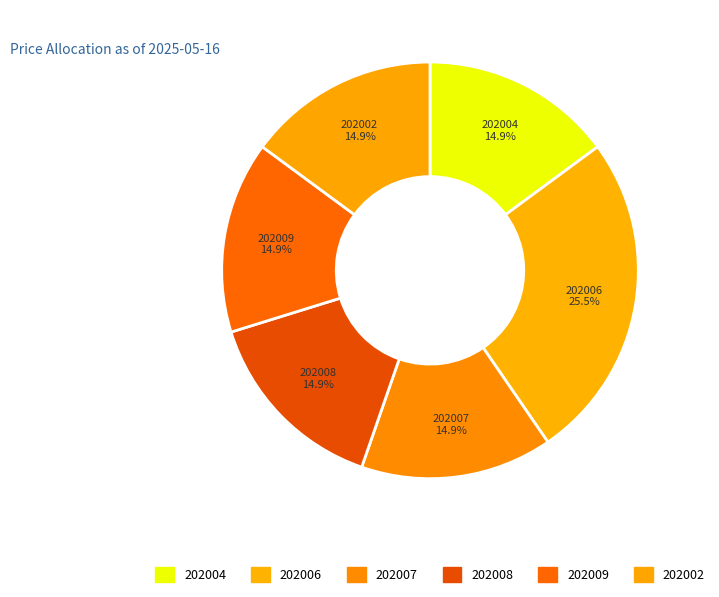

Is the sum of 202006 and 202004 greater than half?

No